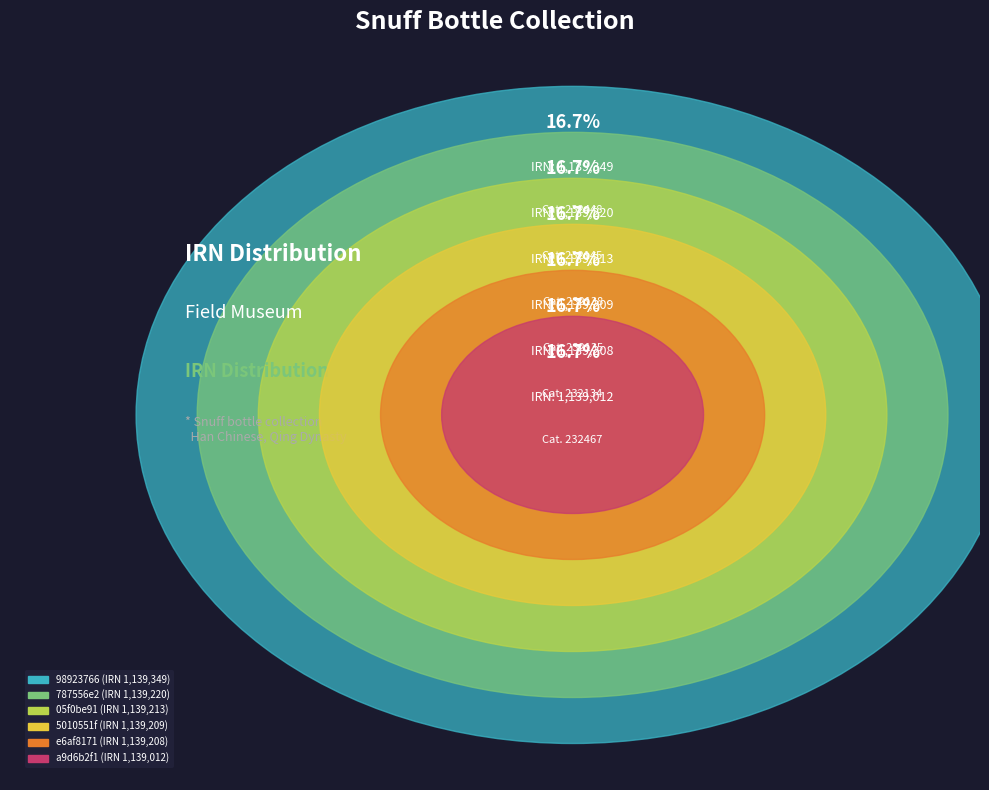

What is the largest slice in the pie chart?

98923766